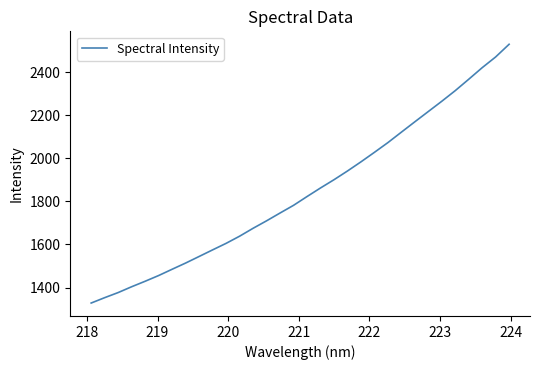

What is the greatest value displayed?

2530.4